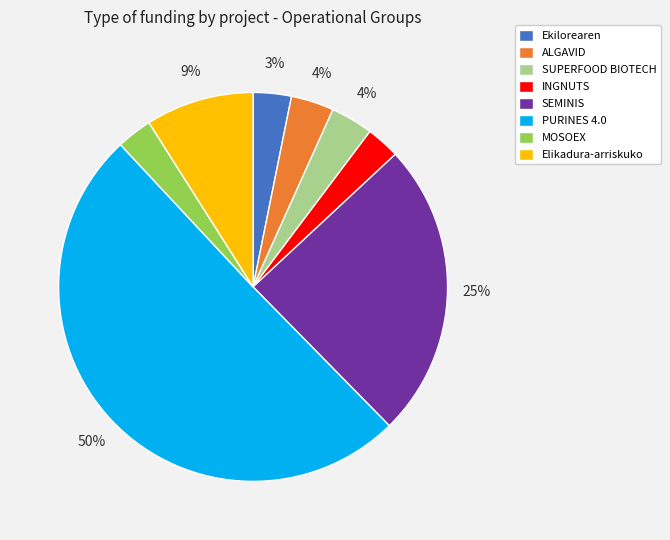

To the nearest percent, what is the average slice percentage?

12%